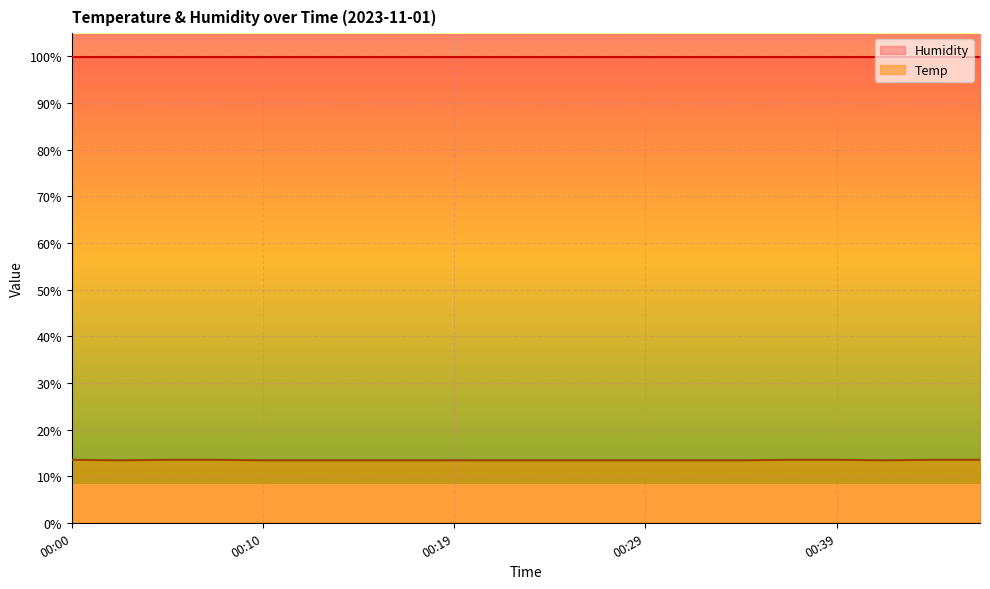

What is the difference between the maximum and minimum values?

0.1